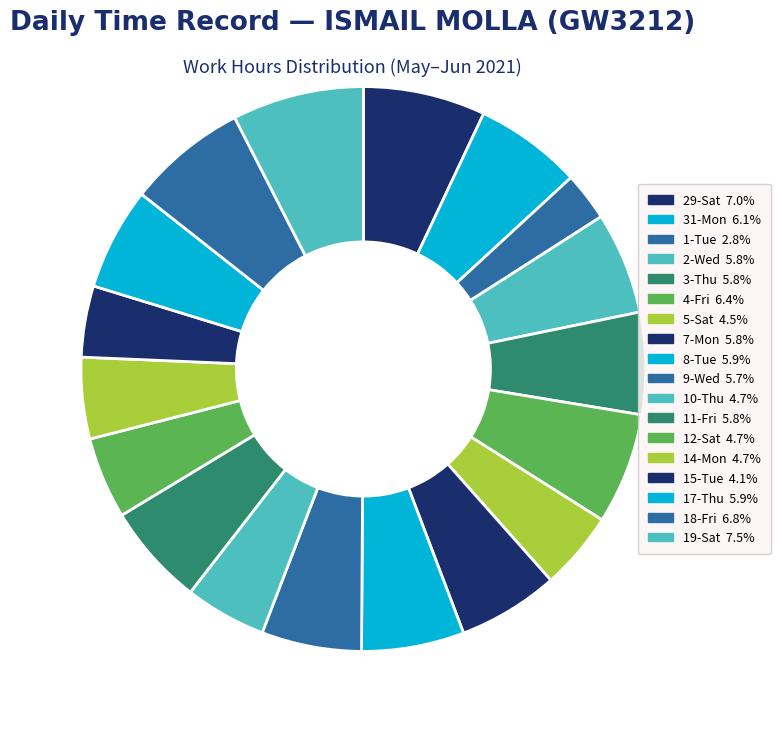

How many segments does this pie chart have?

18